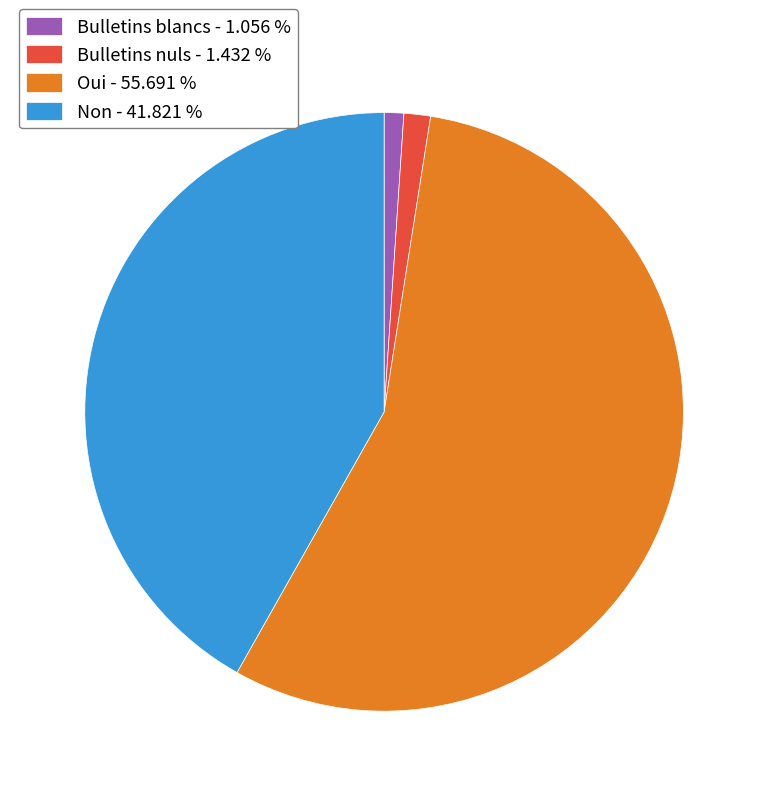

What is the largest slice in the pie chart?

Oui - 55.691 %